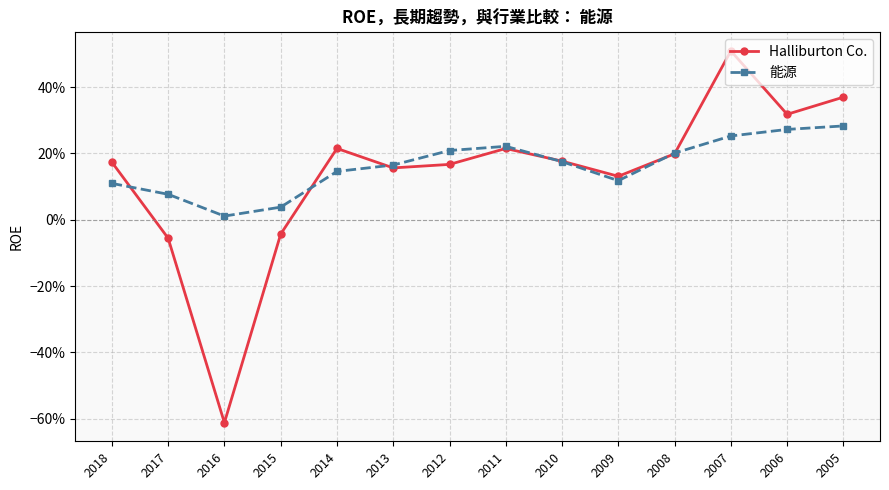

At 2015, list the series in order from smallest to largest.

Halliburton Co., 能源